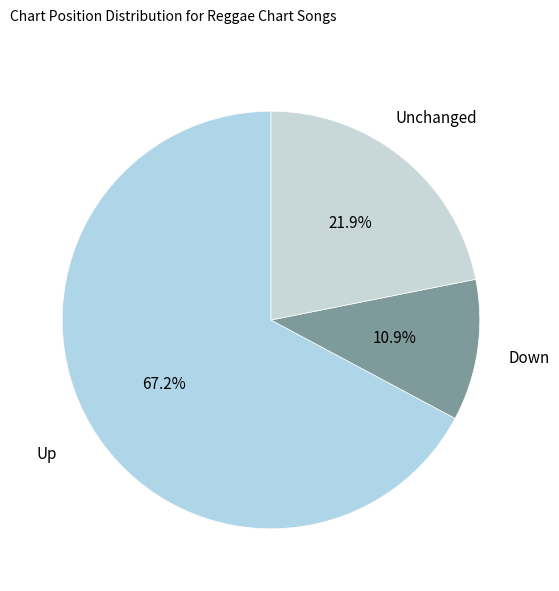

Which category has the smallest portion of the pie?

Down